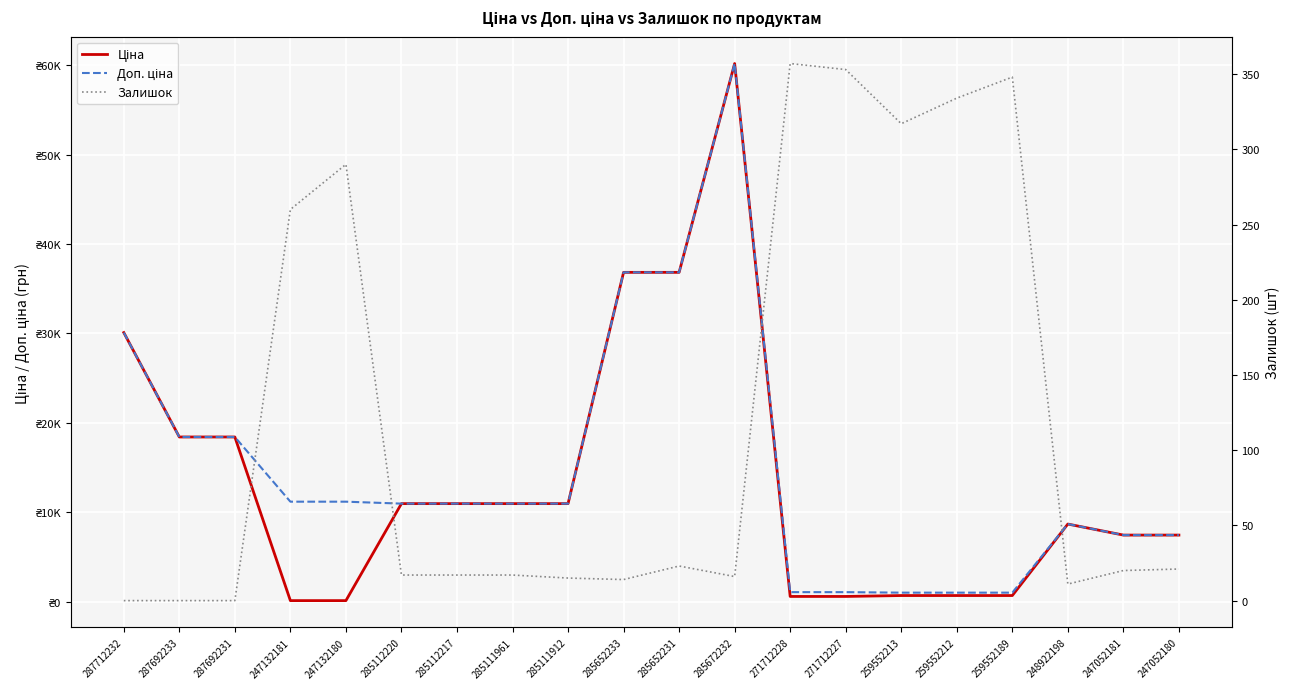

Is this an area chart (filled region under the line)?

No